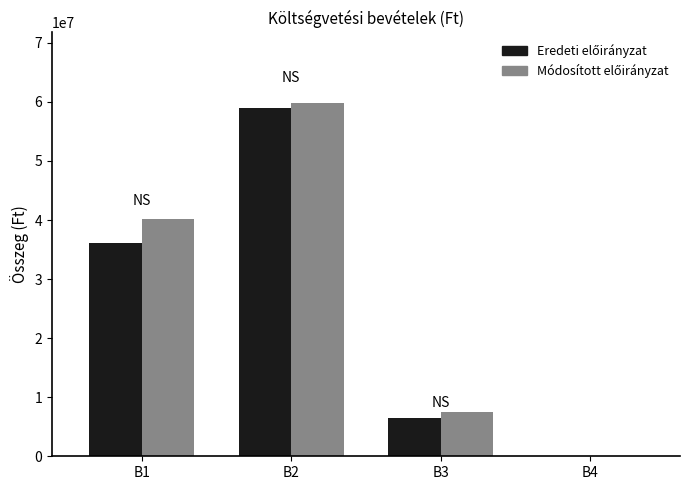

What is the greatest value displayed?

59804514